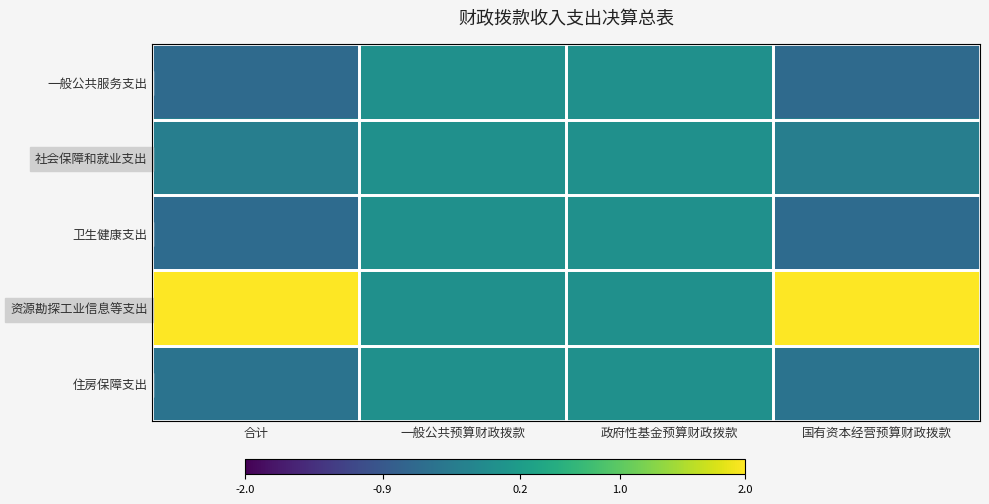

Which series has the largest range (max minus min)?

资源勘探工业信息等支出